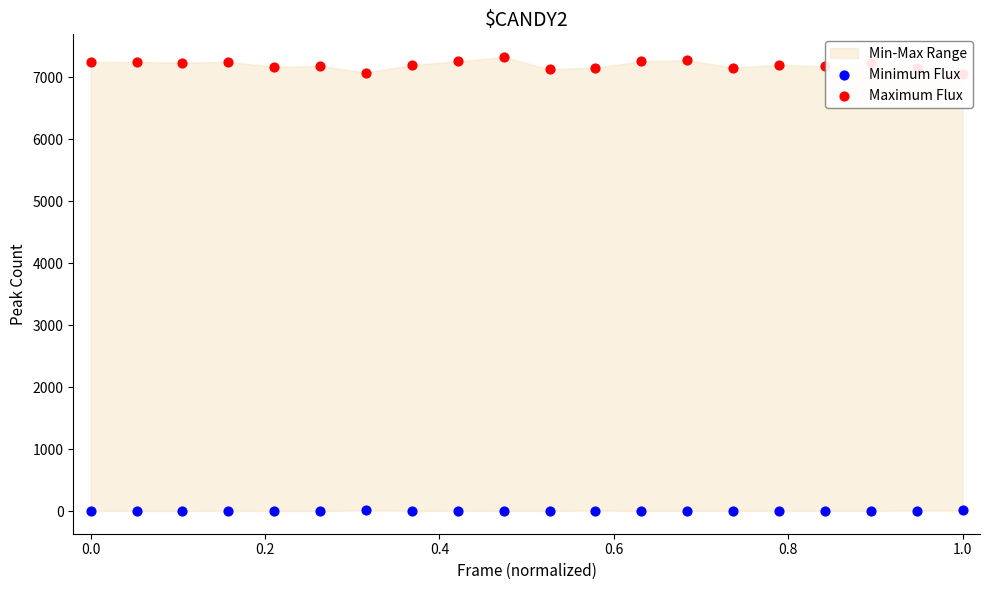

Which series has the largest Y range (max minus min)?

Maximum Flux